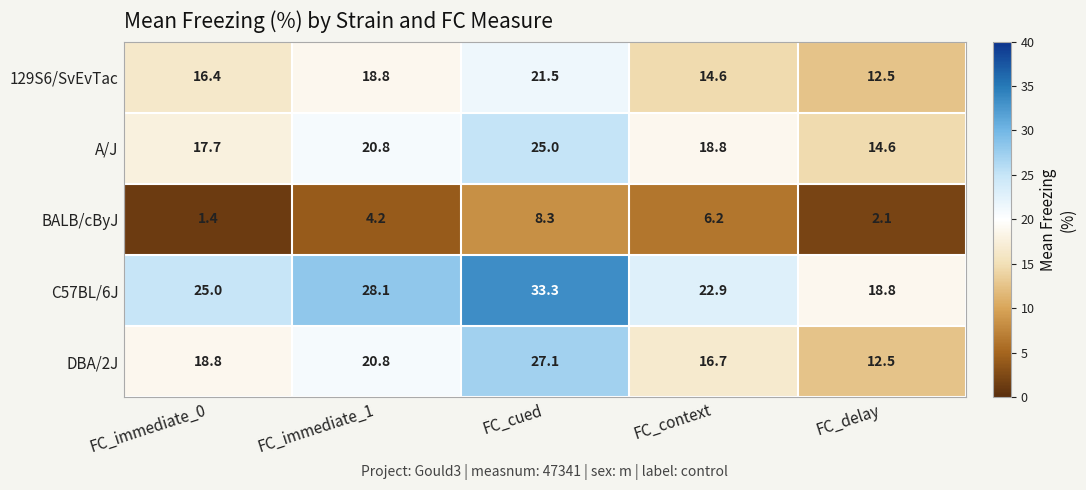

How many data points in DBA/2J are above 18?

3